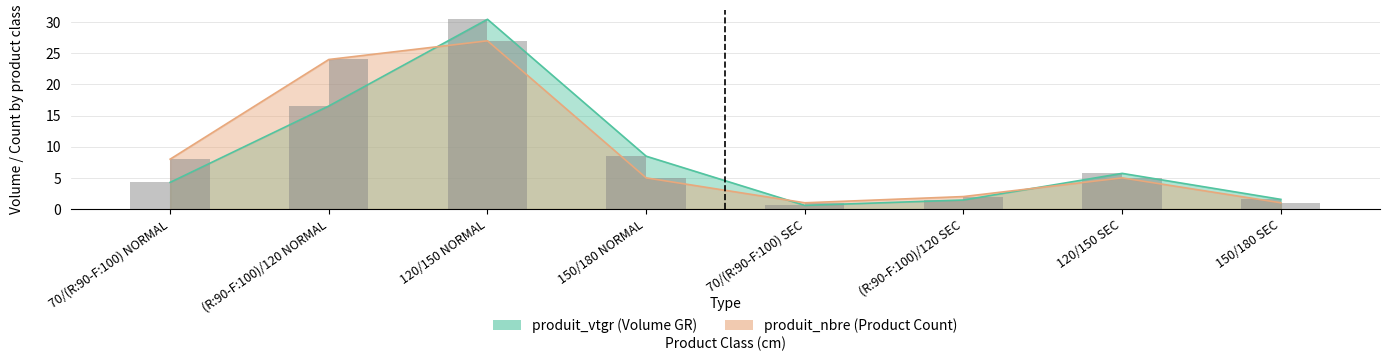

What is the label of the 1st bar from the left?

70/(R:90-F:100) NORMAL